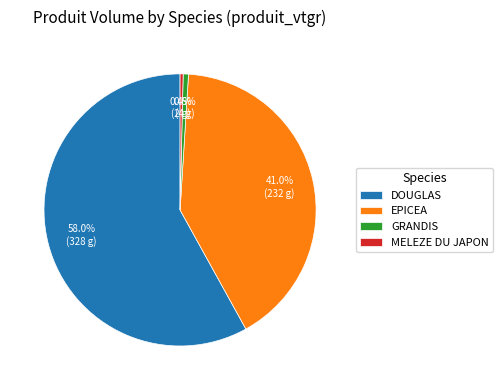

To the nearest percent, what is the difference between the MELEZE DU JAPON and EPICEA slice percentages?

41%